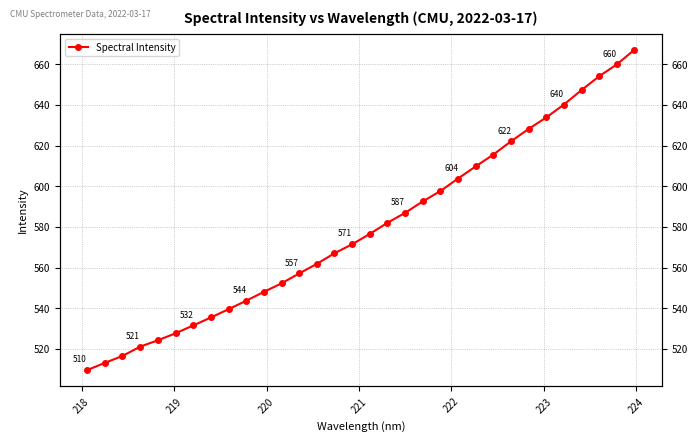

What is the greatest value displayed?

667.1